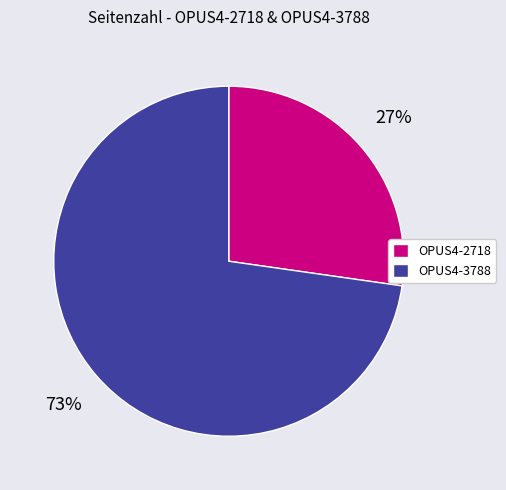

Approximately how many times larger is the value at OPUS4-3788 compared to OPUS4-2718?

2.7